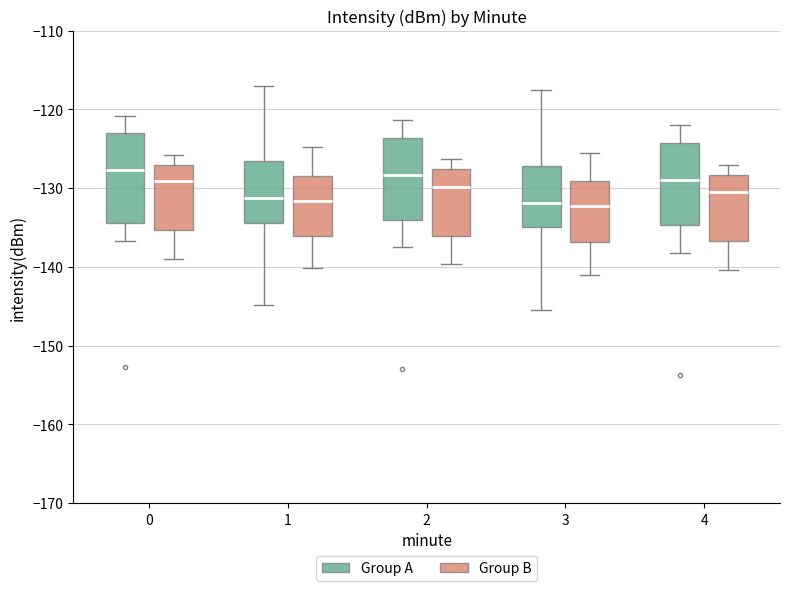

Reading left to right, read every box against the y-axis: the position of its median line, the range the box covers, and the ends of its whiskers. The values are not printed on the chart, so give them approximately, as read against the axis.

0 (Group A): median -128, box -134 to -123, whiskers -137 to -121
0 (Group B): median -129, box -135 to -127, whiskers -139 to -126
1 (Group A): median -131, box -134 to -127, whiskers -145 to -117
1 (Group B): median -132, box -136 to -128, whiskers -140 to -125
2 (Group A): median -128, box -134 to -124, whiskers -137 to -121
2 (Group B): median -130, box -136 to -128, whiskers -140 to -126
3 (Group A): median -132, box -135 to -127, whiskers -145 to -117
3 (Group B): median -132, box -137 to -129, whiskers -141 to -125
4 (Group A): median -129, box -135 to -124, whiskers -138 to -122
4 (Group B): median -130, box -137 to -128, whiskers -140 to -127